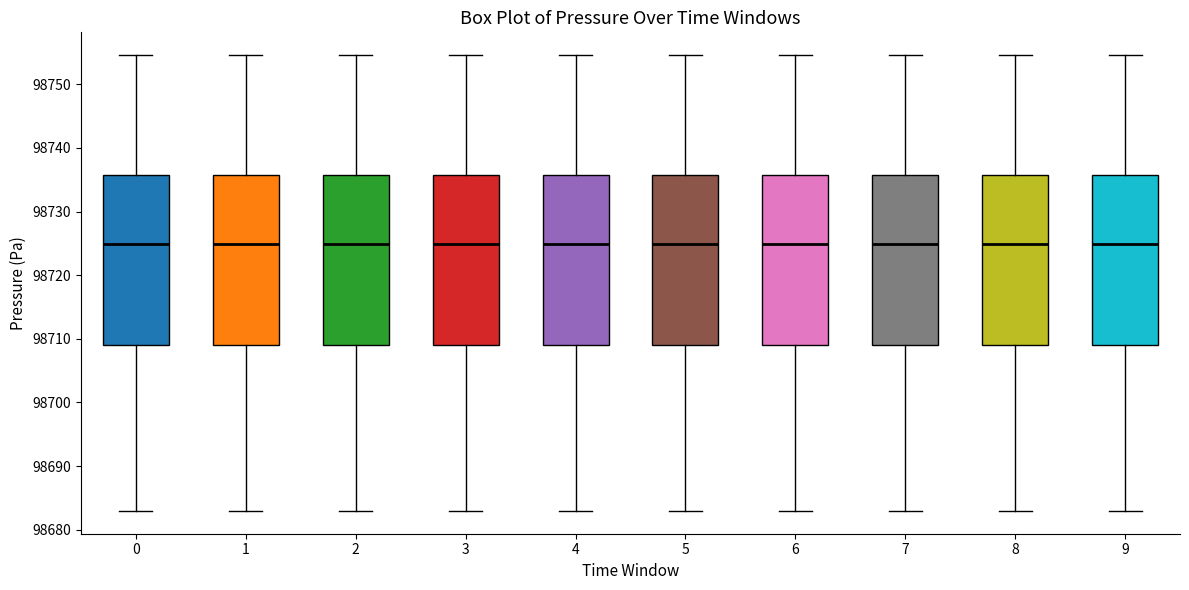

Where is the upper edge of the box at x = 3 on the y-axis? The values are not printed on the chart, so give them approximately, as read against the axis.

98736